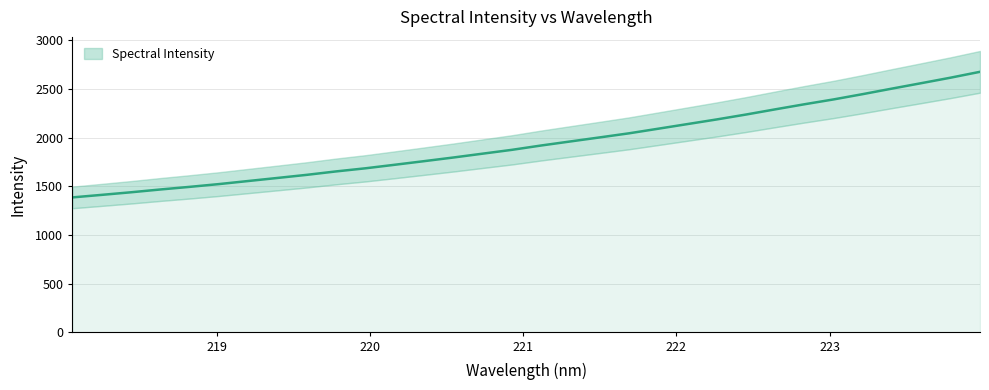

What is the label of the 13th point from the left?

220.3533